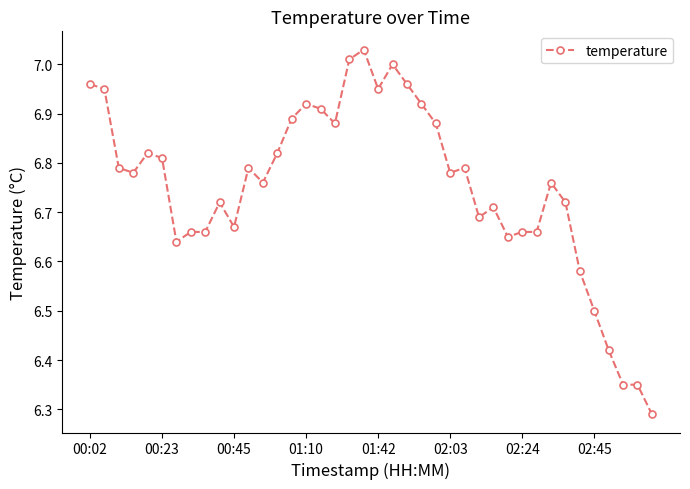

How many lines are shown in the chart?

1